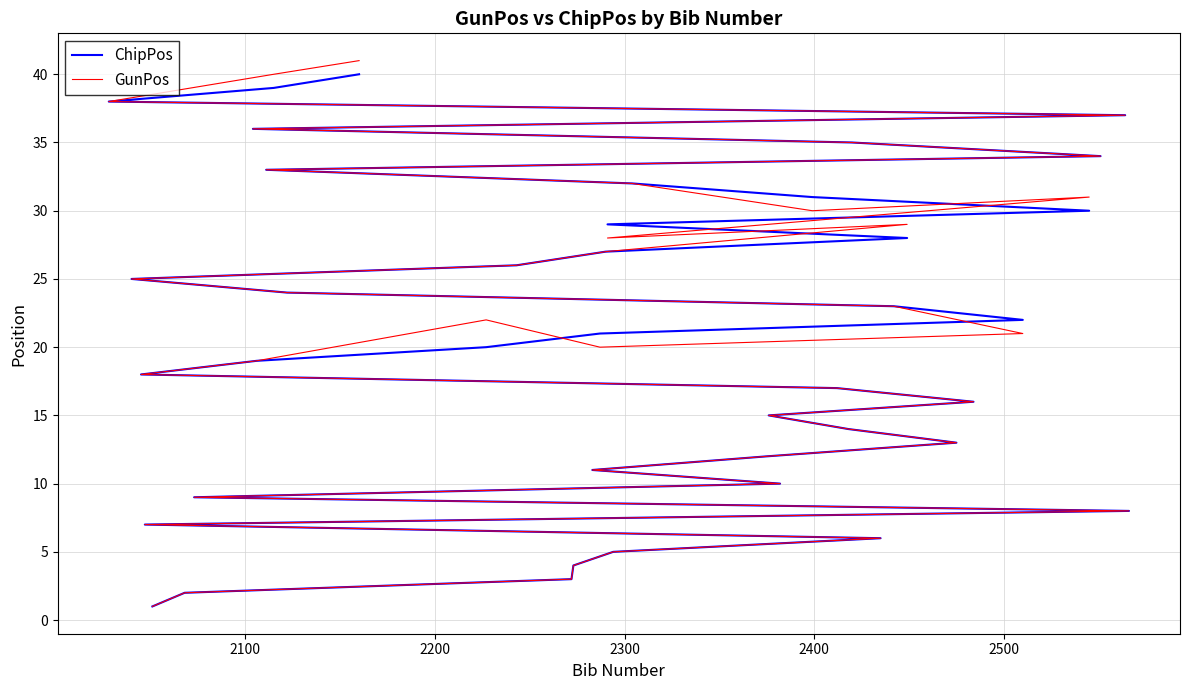

What is the smallest value displayed?

1